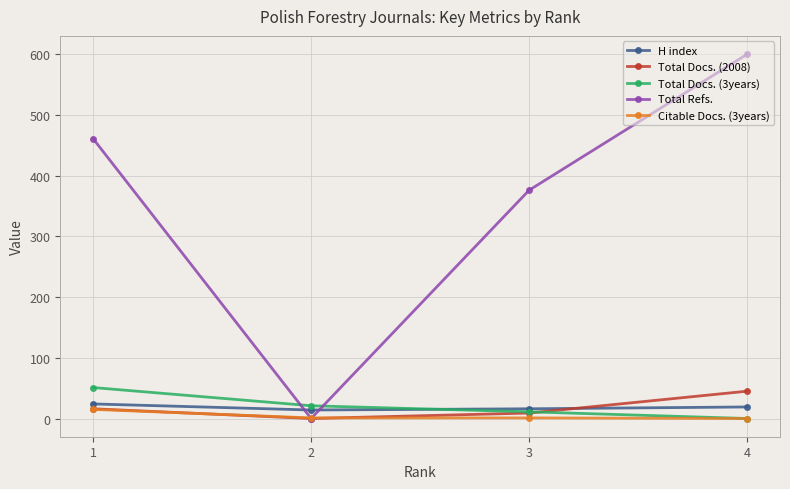

Is this an area chart (filled region under the line)?

No